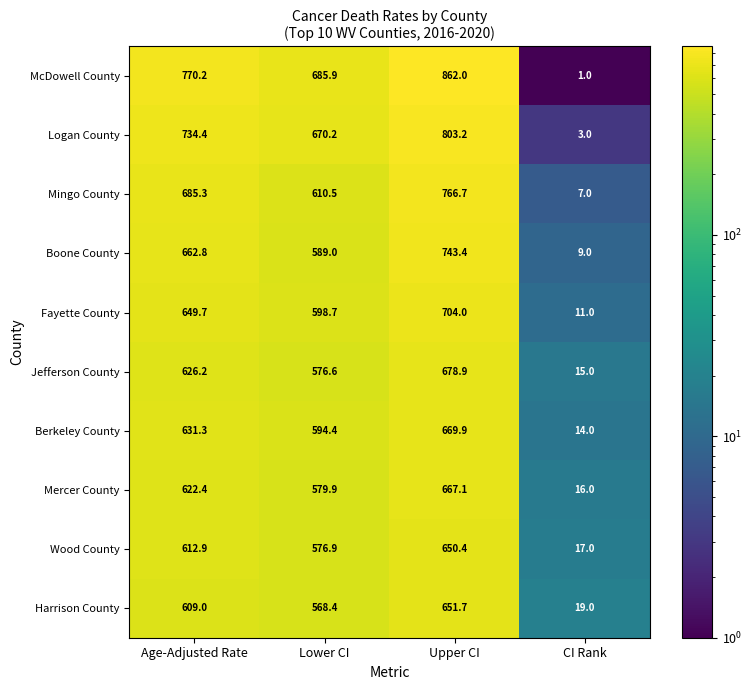

Rank the series at Upper CI from highest to lowest value.

McDowell County, Logan County, Mingo County, Boone County, Fayette County, Jefferson County, Berkeley County, Mercer County, Harrison County, Wood County